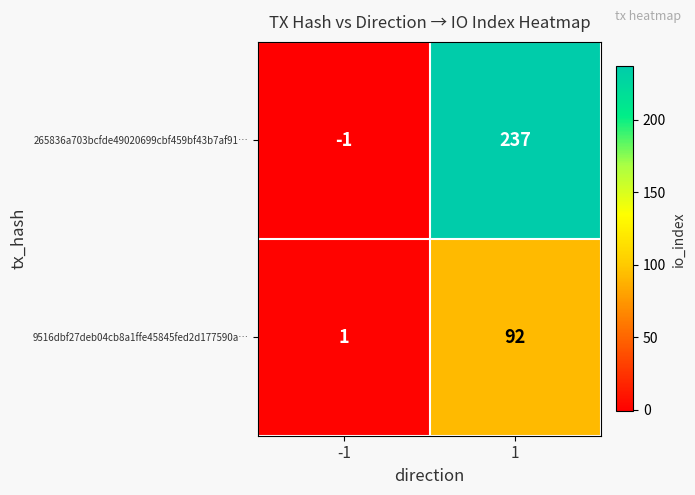

What is the difference between the maximum and minimum values in the 9516dbf27deb04cb8a1ffe45845fed2d177590a… series?

91